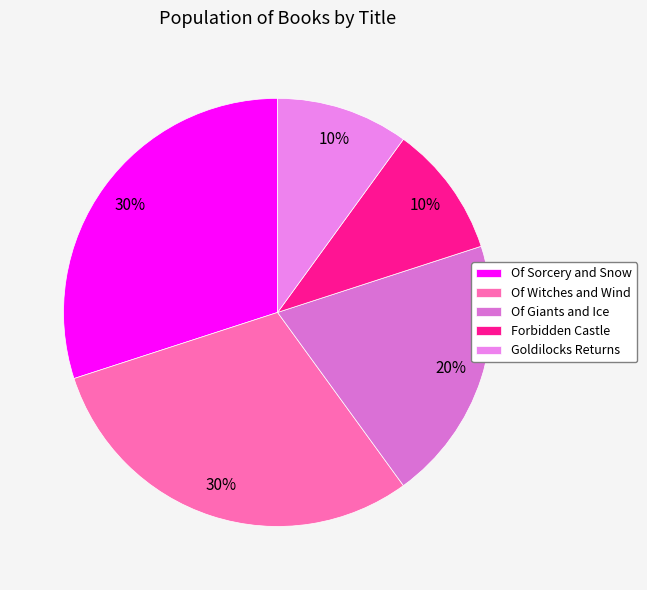

Is there any slice that represents more than half of the pie?

No